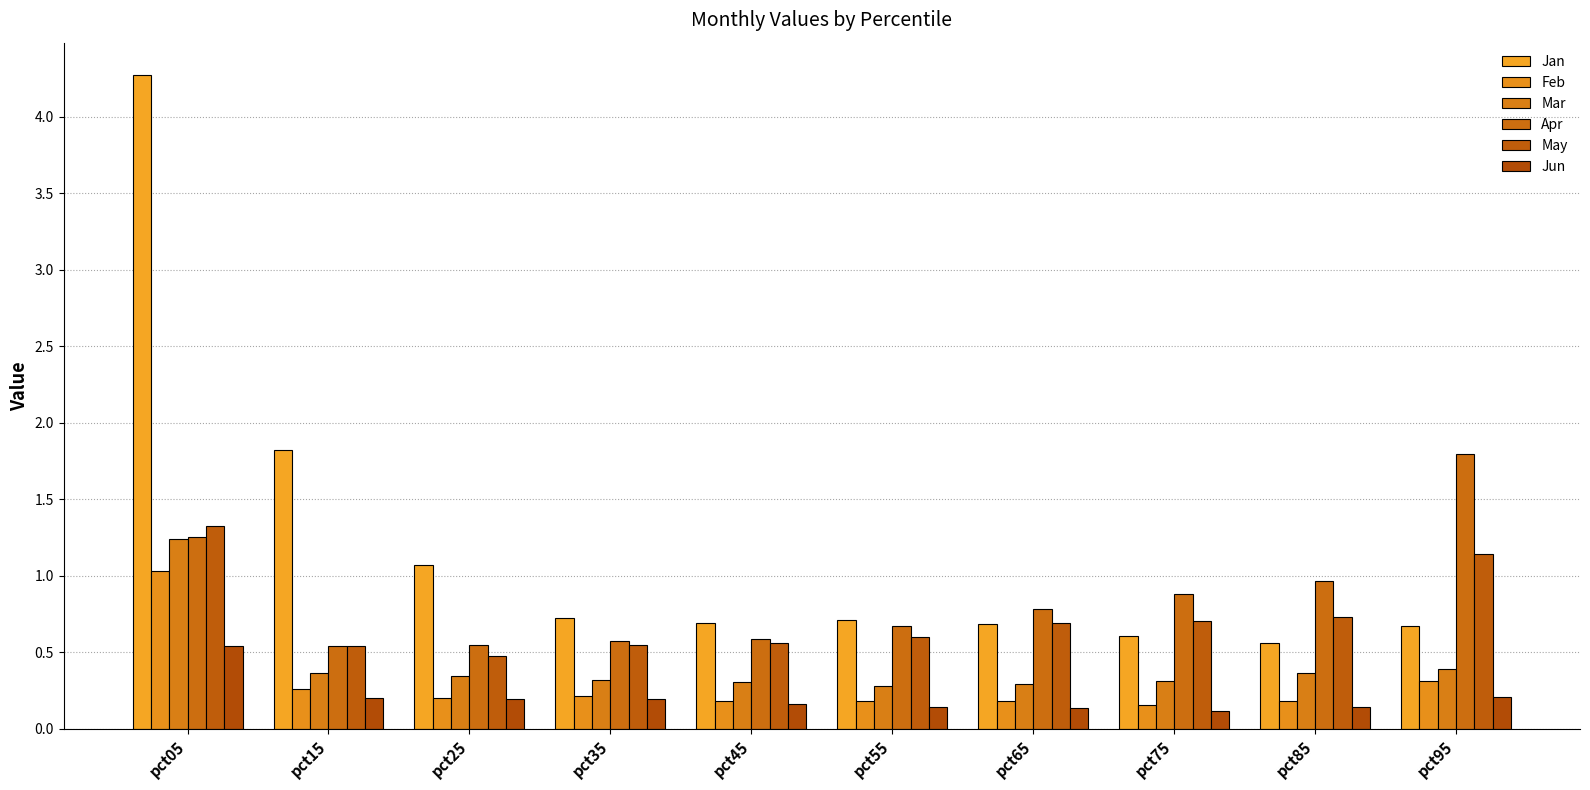

What is the difference between the maximum and minimum values in the Jun series?

0.4